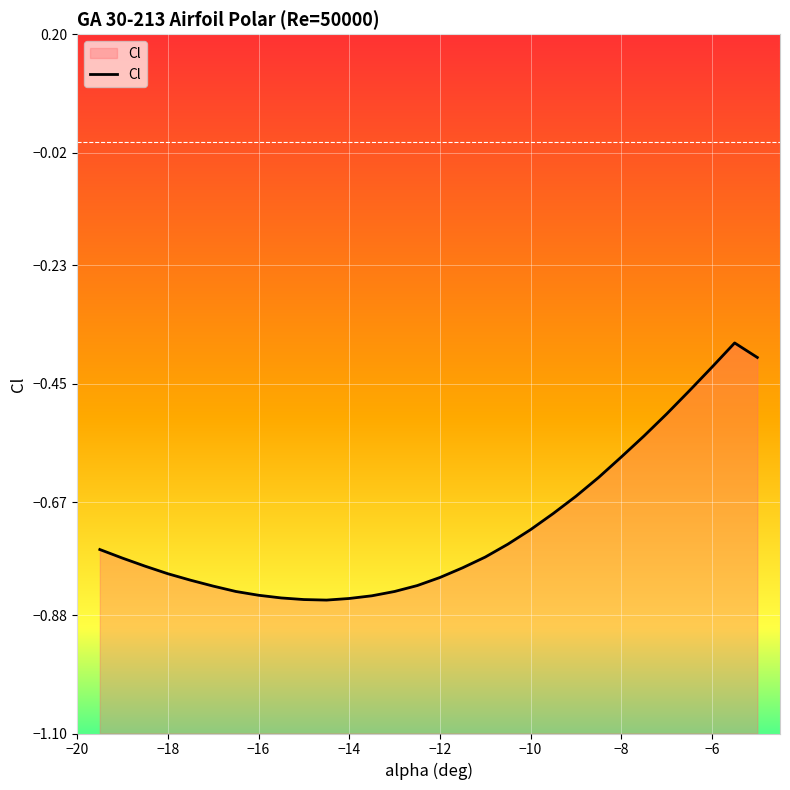

What is the change in value from -9.5 to -7.5?

+0.1